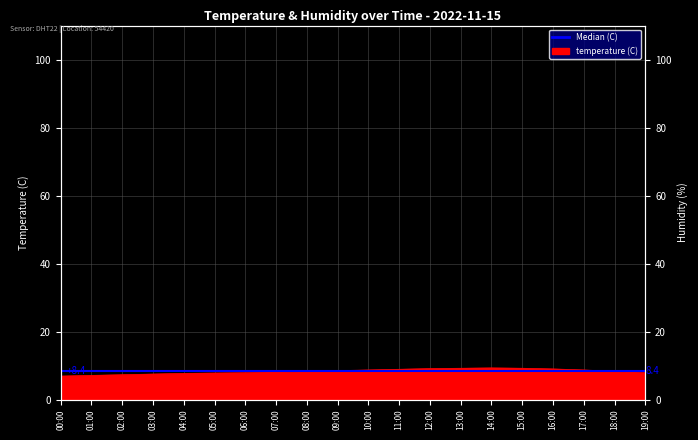

How many data points are above 8?

12